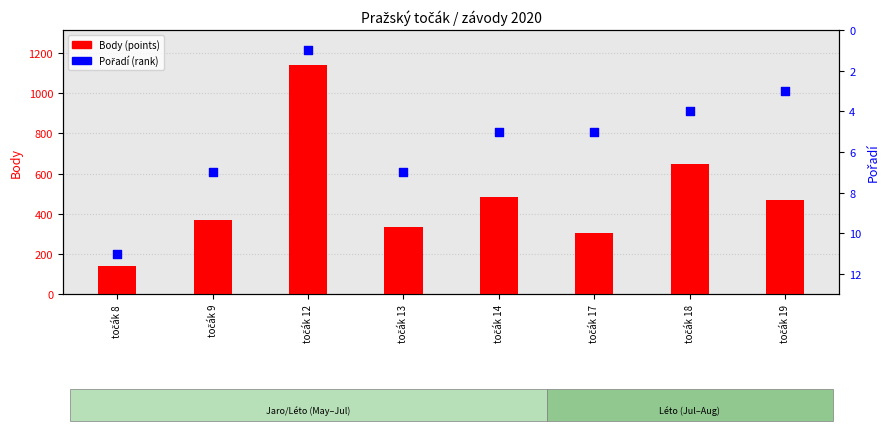

Which series contains the lowest Y value?

Pořadí (rank)